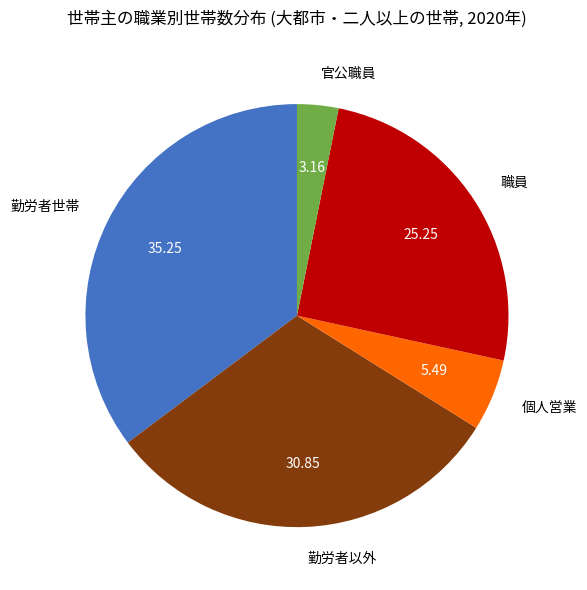

Which category has the biggest portion of the pie?

勤労者世帯